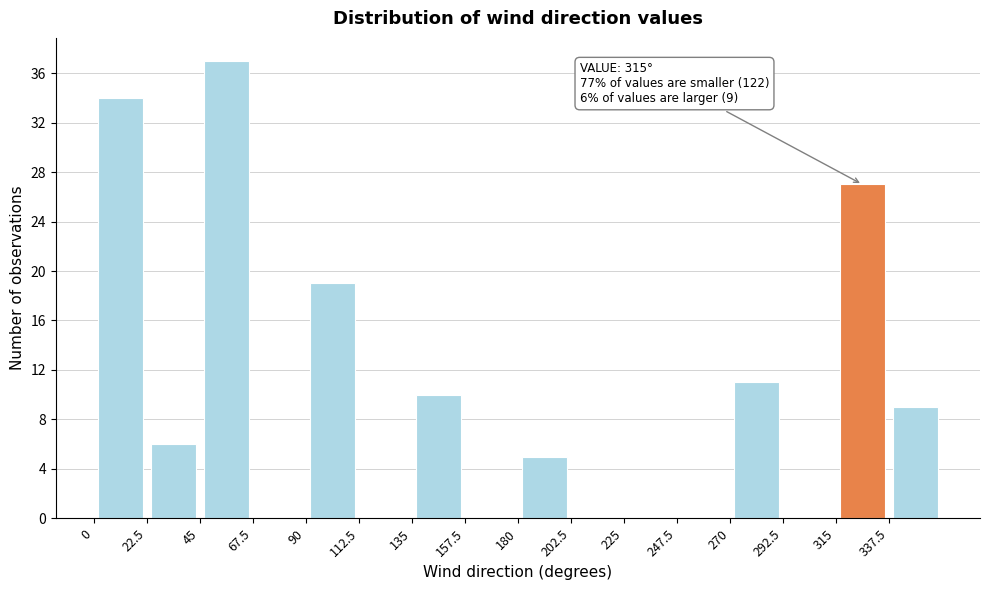

Over which range of the x-axis is the bar tallest?

45.0 to 67.5